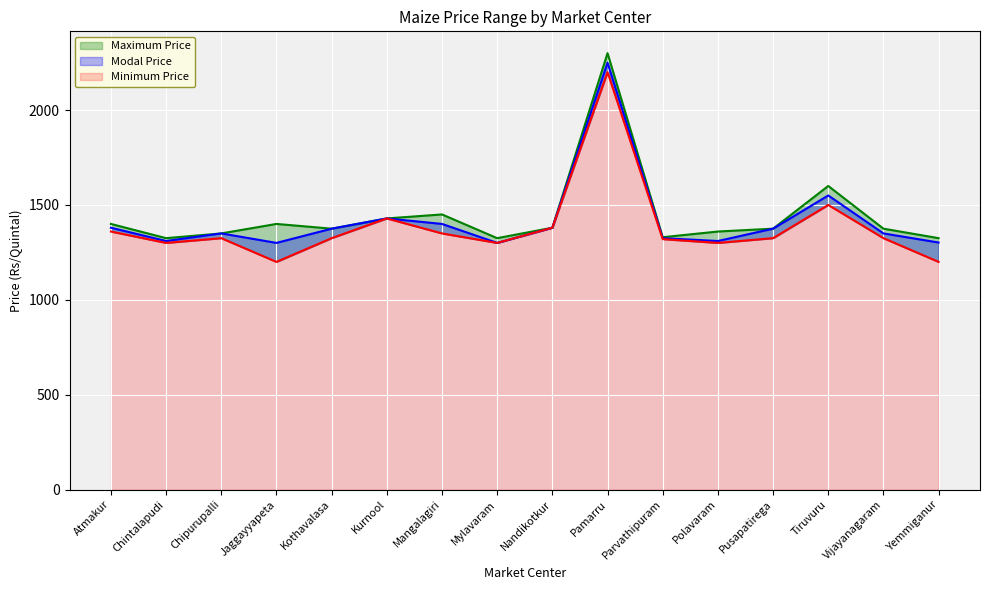

Is the value of Maximum Price at Yemmiganur greater than the value of Modal Price at Pusapatirega?

No